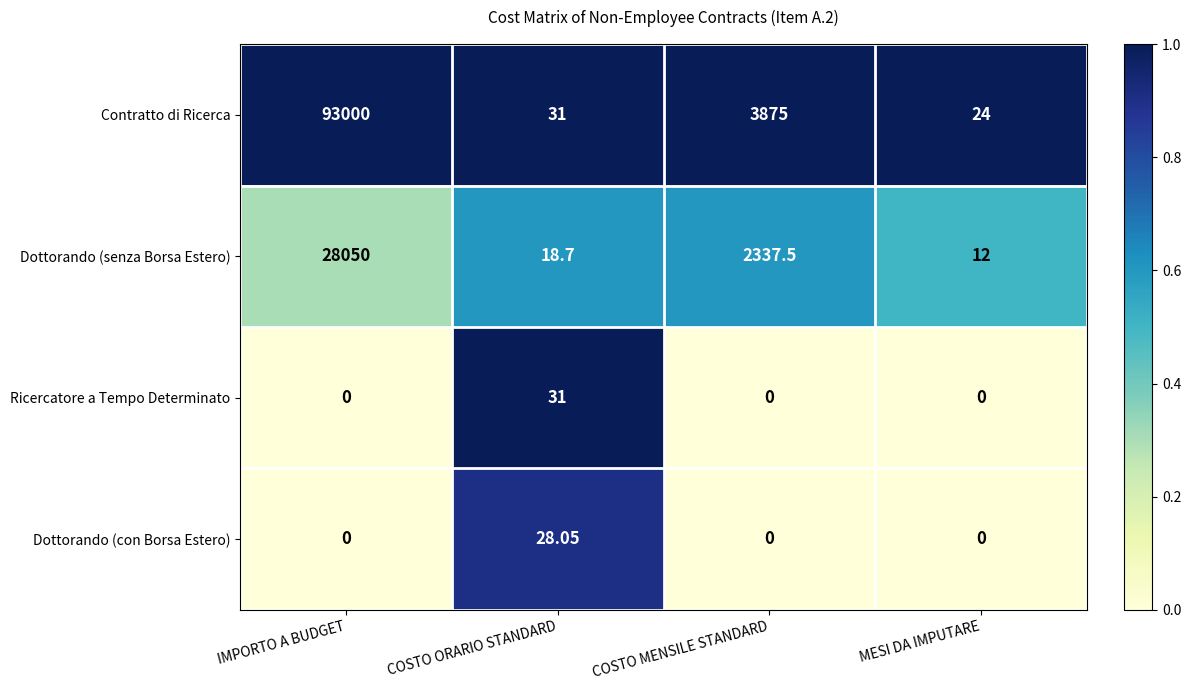

Rank the series by their maximum value, from highest to lowest.

Contratto di Ricerca, Dottorando (senza Borsa Estero), Ricercatore a Tempo Determinato, Dottorando (con Borsa Estero)